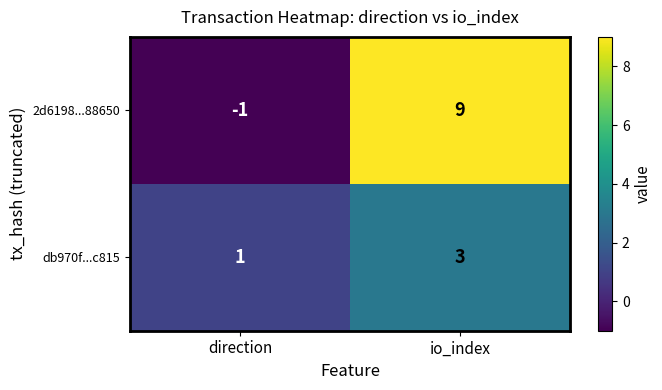

How many data points in 2d6198...88650 are less than 9?

1